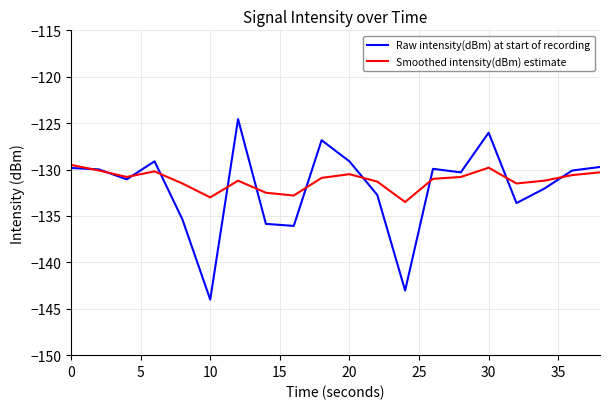

List the series in order of their peak value, highest first.

Raw intensity(dBm) at start of recording, Smoothed intensity(dBm) estimate